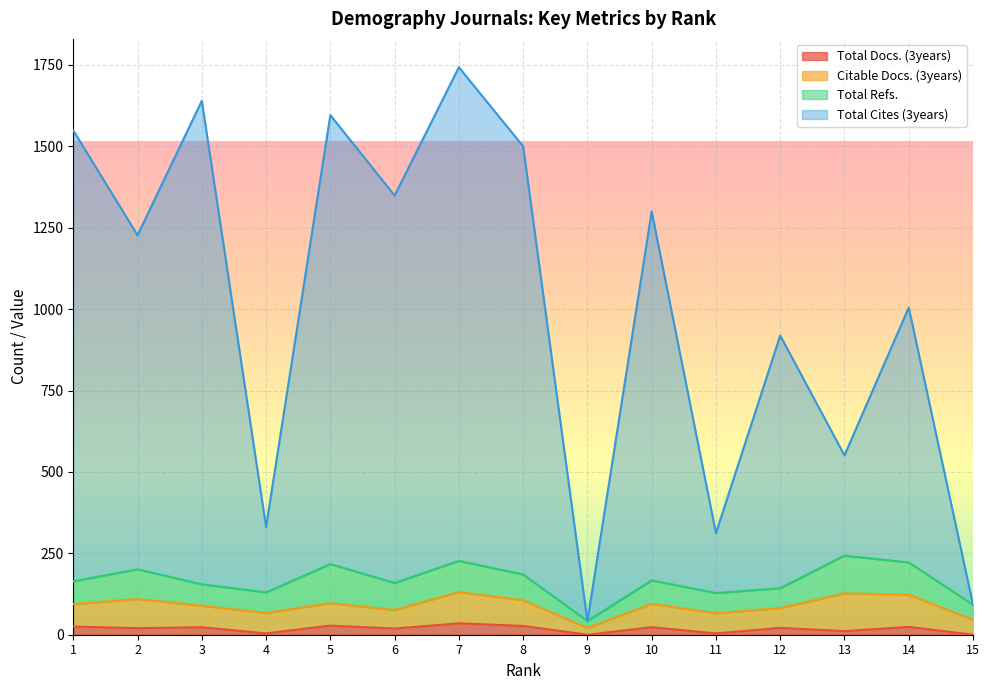

What is the difference between the highest and lowest values at 14?

981